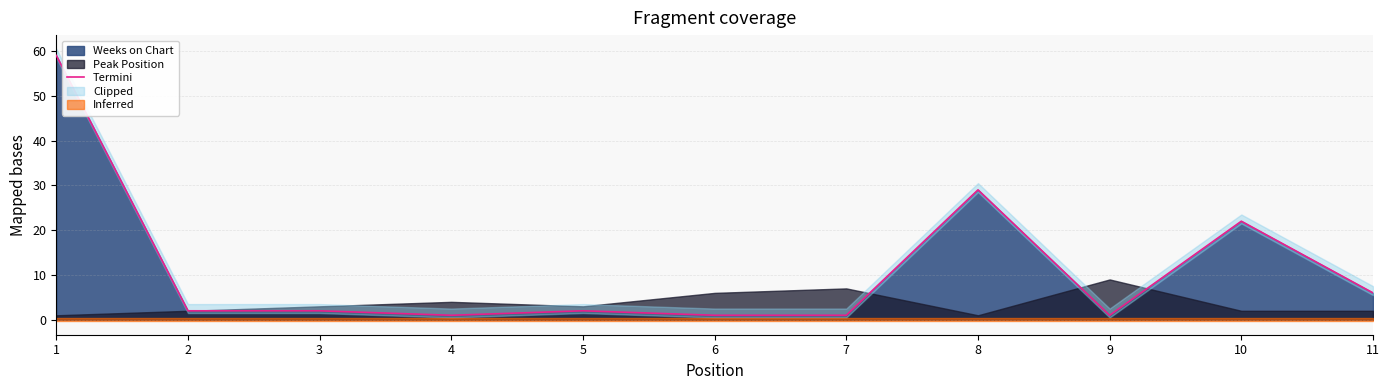

What is the value of the 2nd point from the left?

2